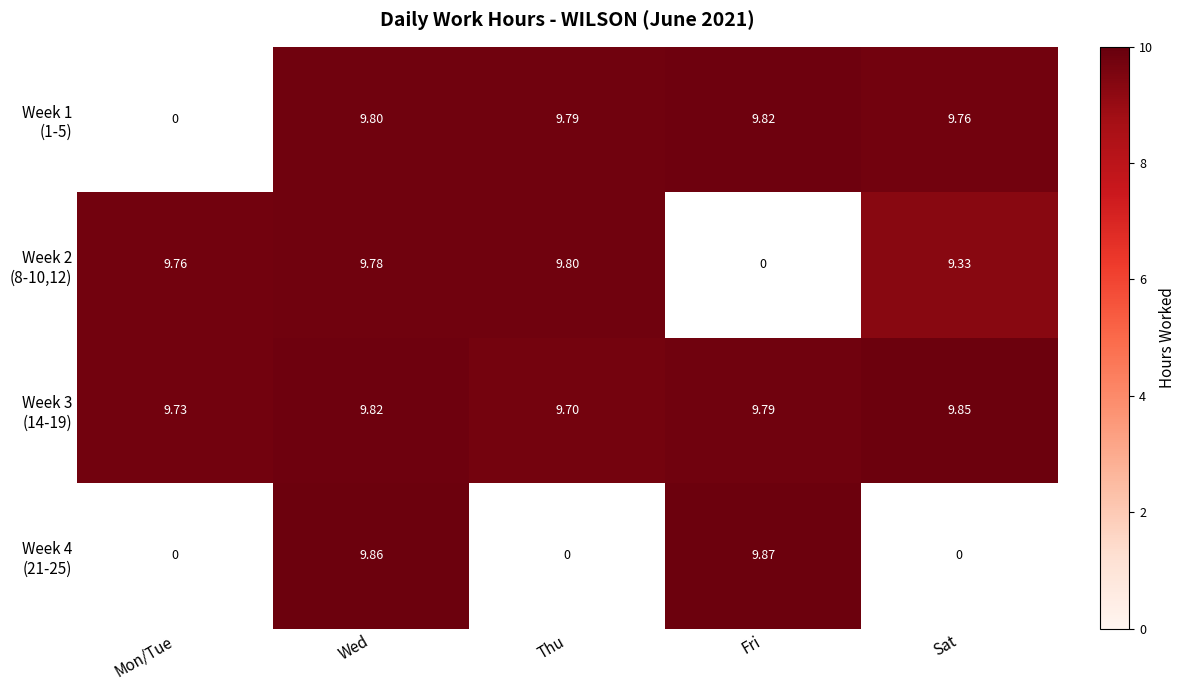

Which label corresponds to the largest value in the chart?

Fri